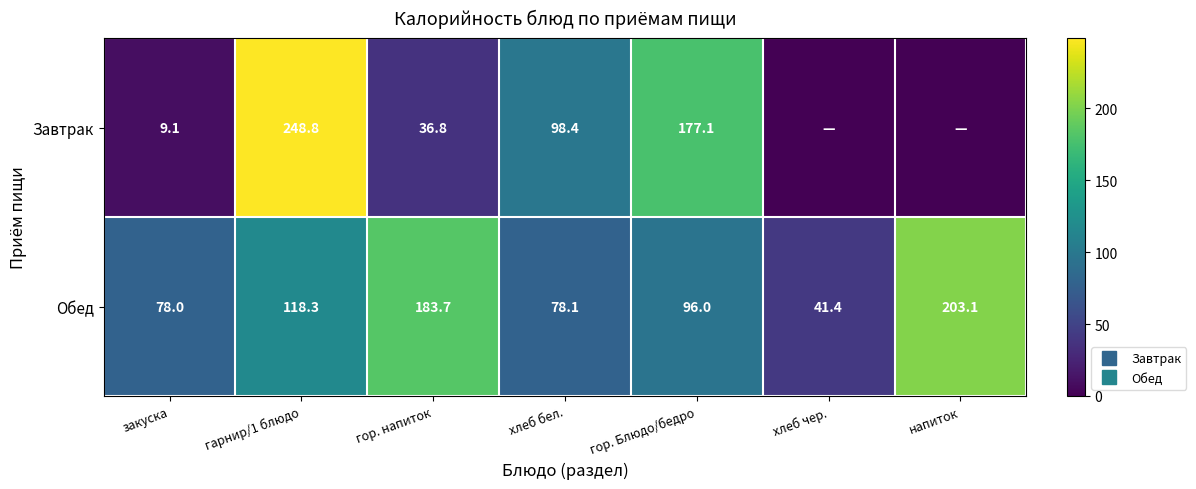

How many data points in Обед are less than 96?

3